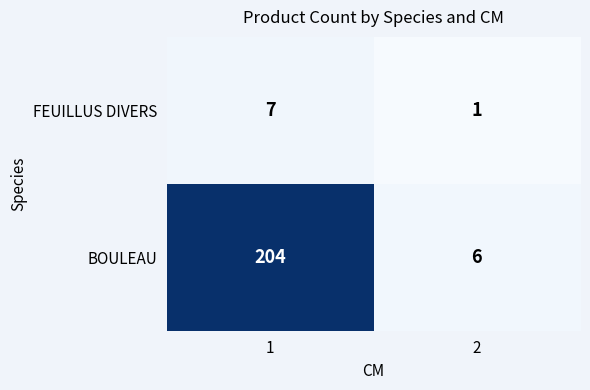

Count the number of data series in this chart.

2